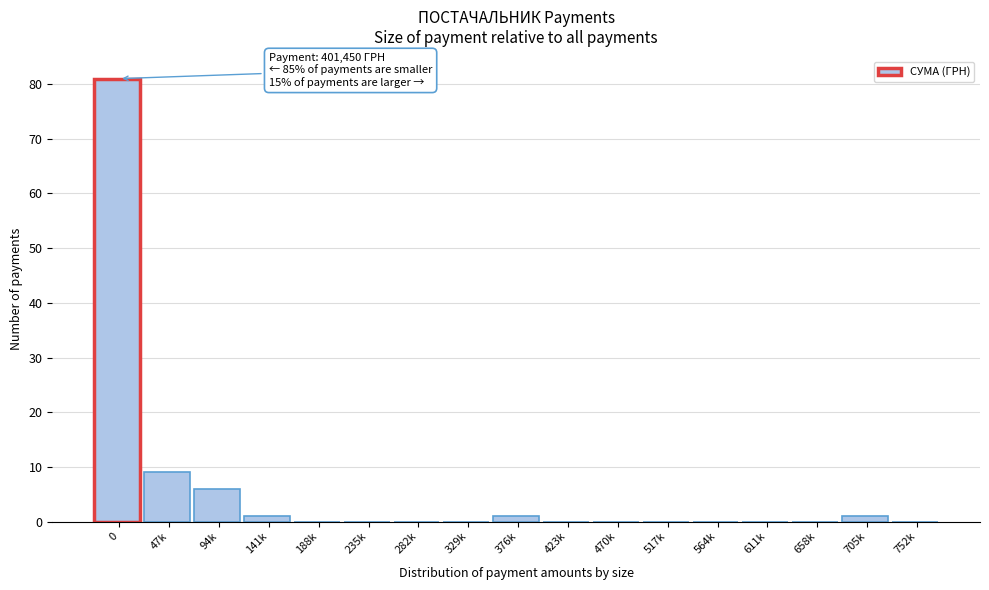

Reading left to right, transcribe all the data shown in this chart.

0=81	47k=9	94k=6	141k=1	188k=0	235k=0	282k=0	329k=0	376k=1	423k=0	470k=0	517k=0	564k=0	611k=0	658k=0	705k=1	752k=0